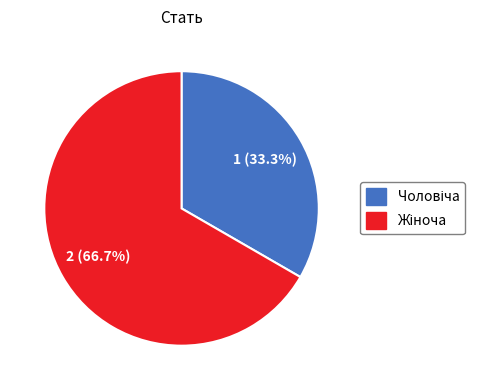

Is there a majority slice in this chart?

Yes